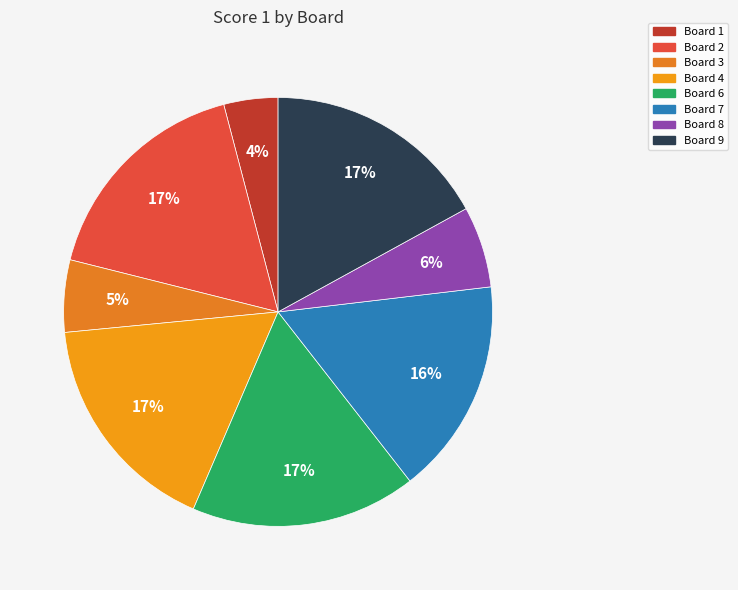

How many slices are in this pie chart?

8